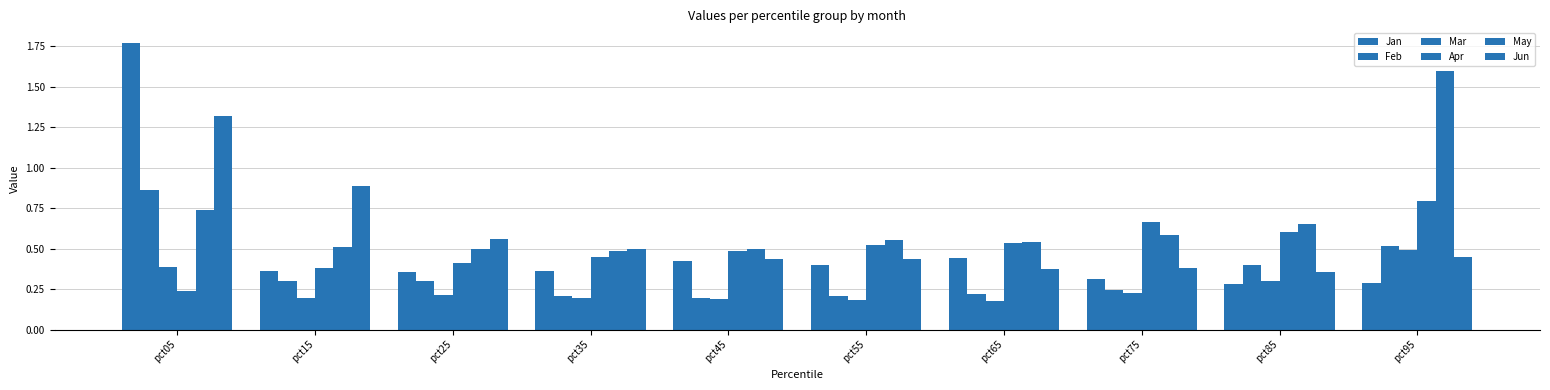

What is the minimum value shown in the chart?

0.2